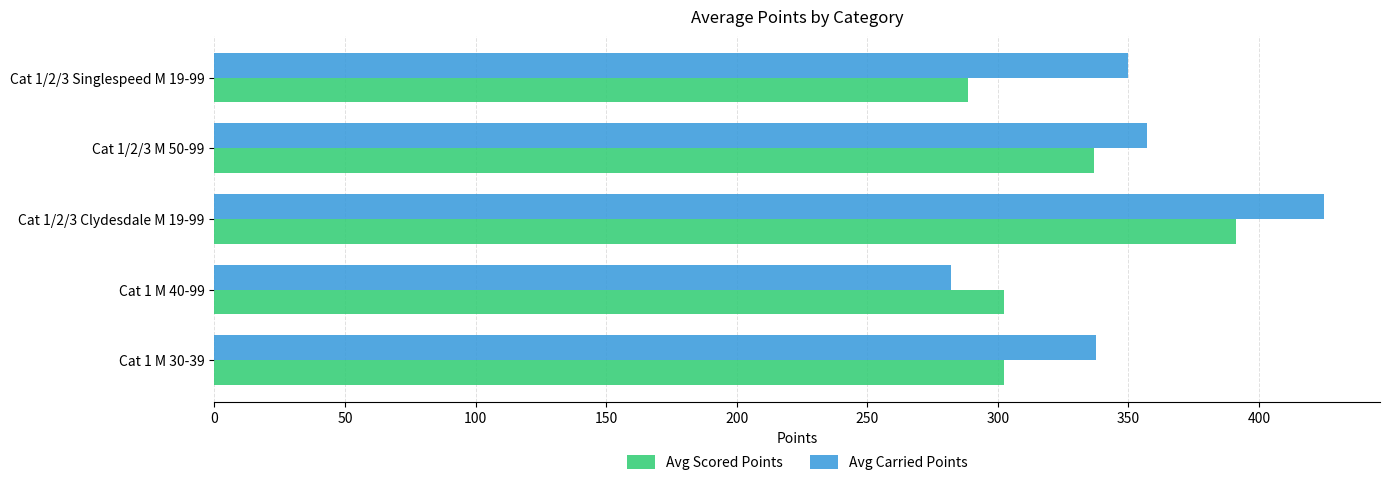

How many distinct data groups are displayed?

2